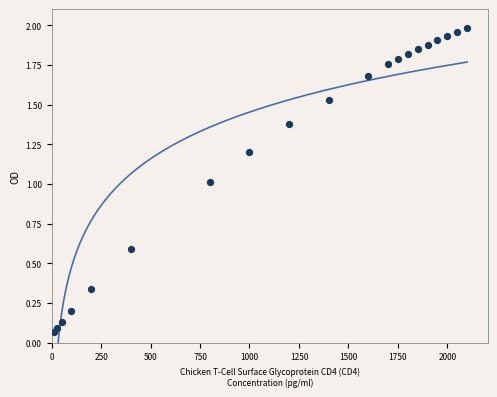

What is the range of X values (max minus min)?

2087.5